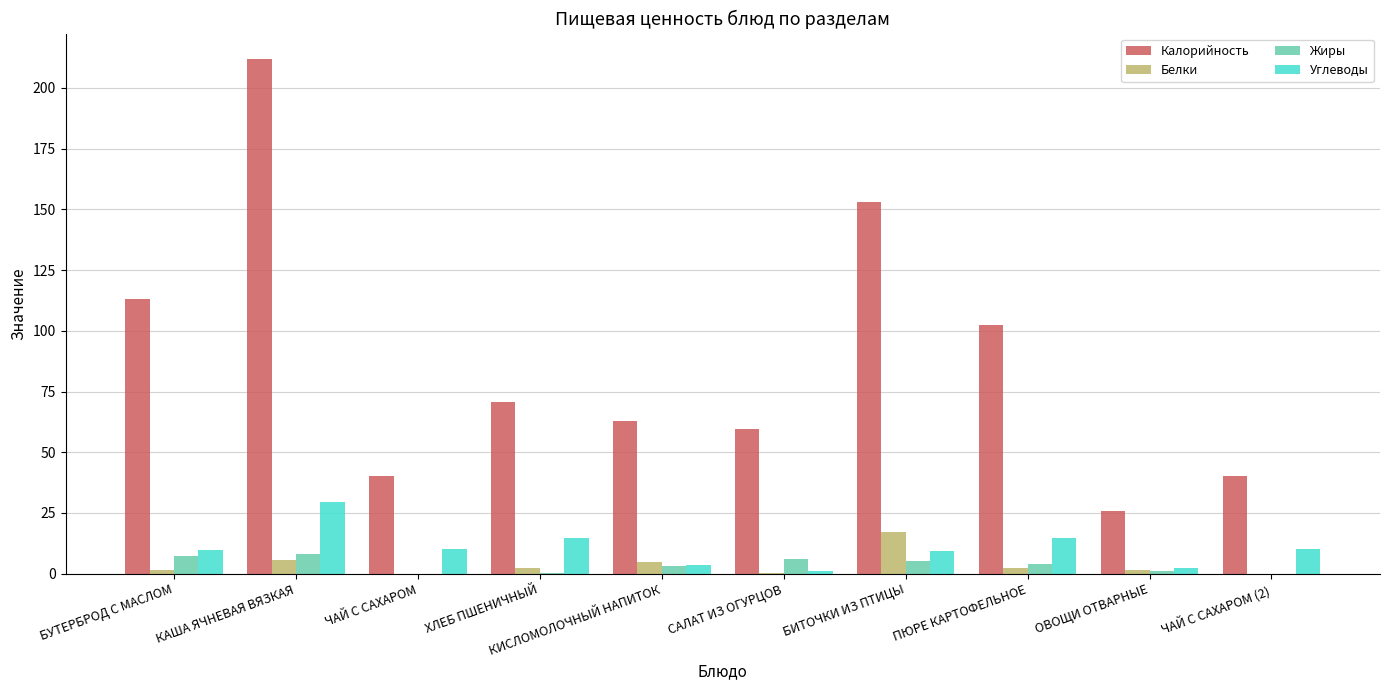

What is the sum of all Углеводы values?

104.2